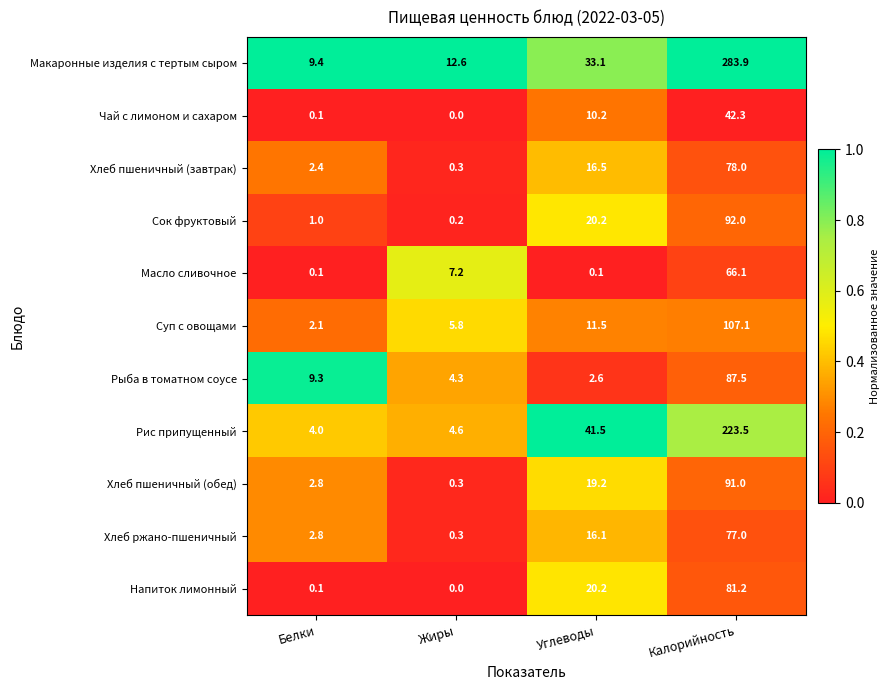

At which category does the chart reach its peak across all series?

Калорийность